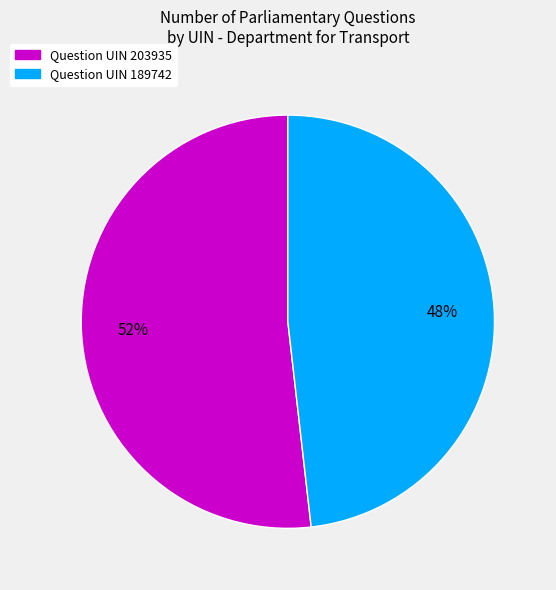

To the nearest percent, what is the average slice percentage?

50%